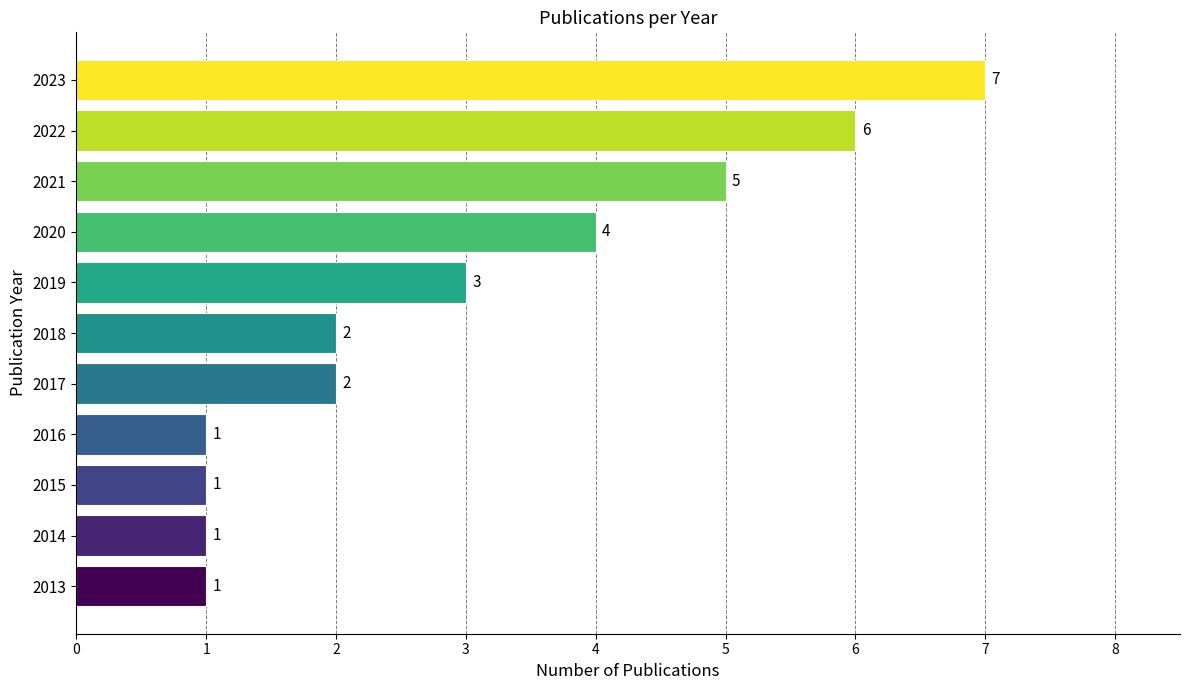

Reading bottom to top, list all the values displayed in this chart.

1	1	1	1	2	2	3	4	5	6	7